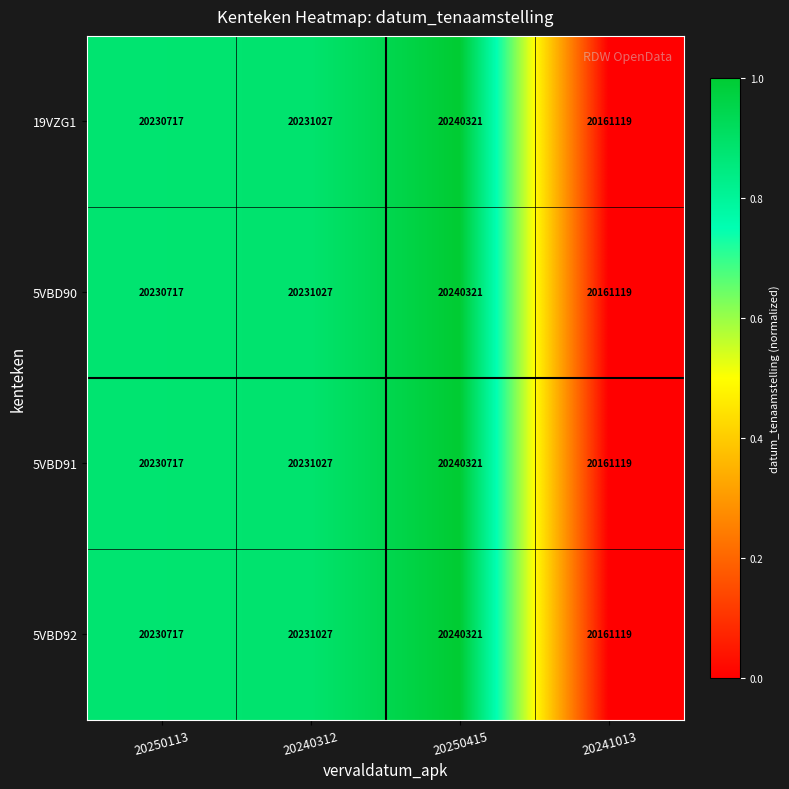

Reading left to right, list all the values displayed in this chart.

19VZG1: 20250113=20230717	20240312=20231027	20250415=20240321	20241013=20161119
5VBD90: 20250113=20230717	20240312=20231027	20250415=20240321	20241013=20161119
5VBD91: 20250113=20230717	20240312=20231027	20250415=20240321	20241013=20161119
5VBD92: 20250113=20230717	20240312=20231027	20250415=20240321	20241013=20161119